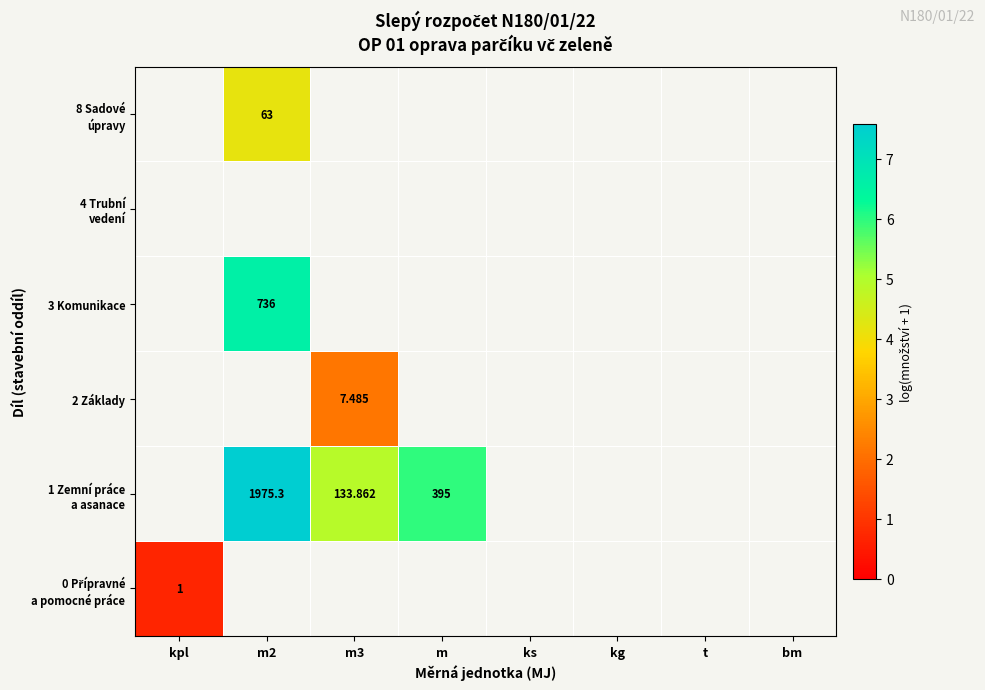

Is the value of 2 Základy at ks greater than the value of 0 Přípravné a pomocné práce at t?

No